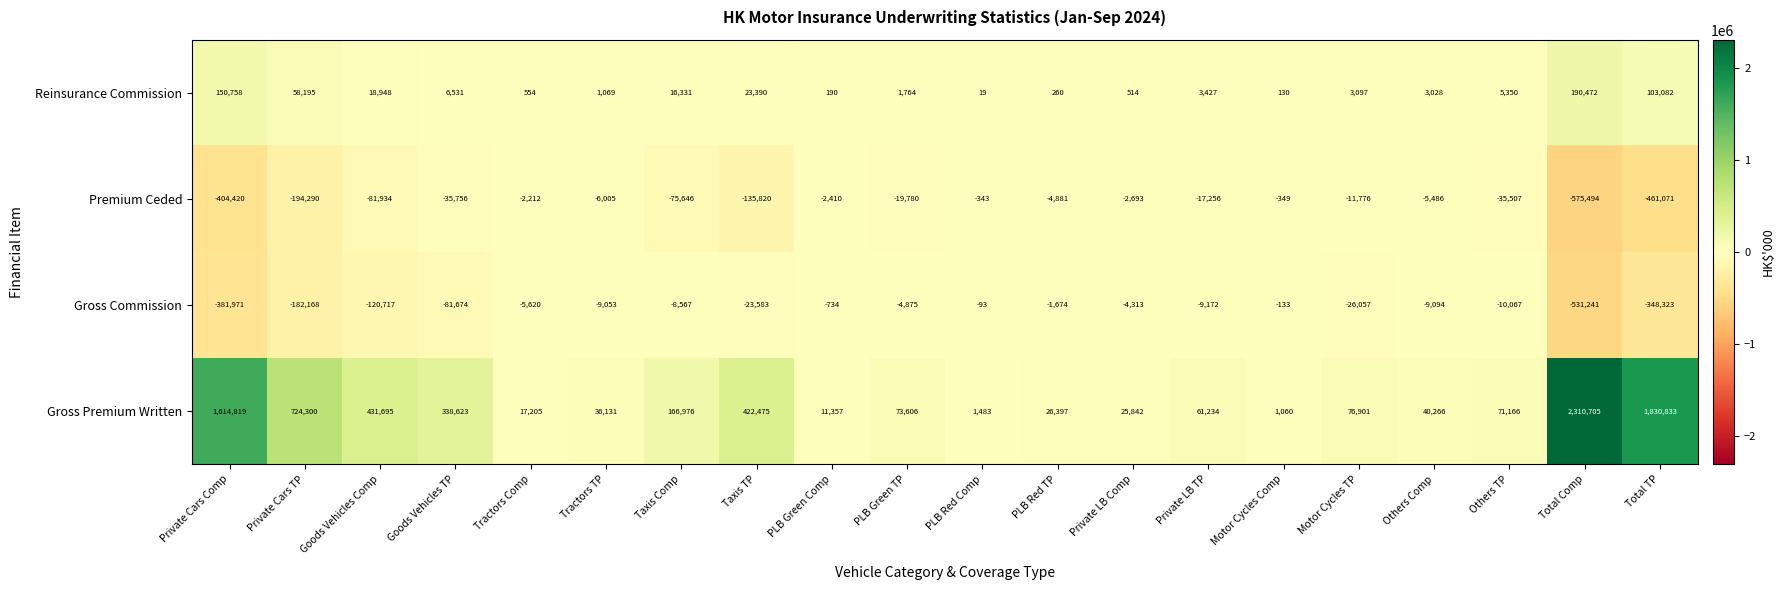

Which series has the largest total across all categories?

Gross Premium Written